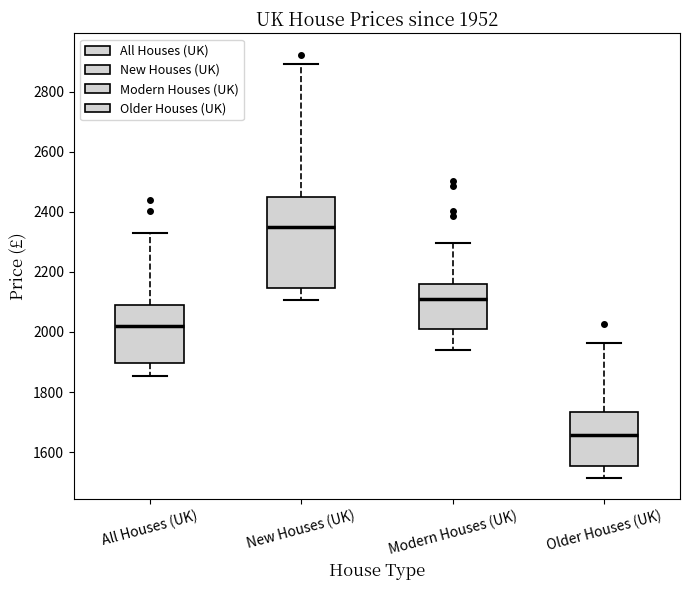

Which box's median line is the highest?

New Houses (UK)